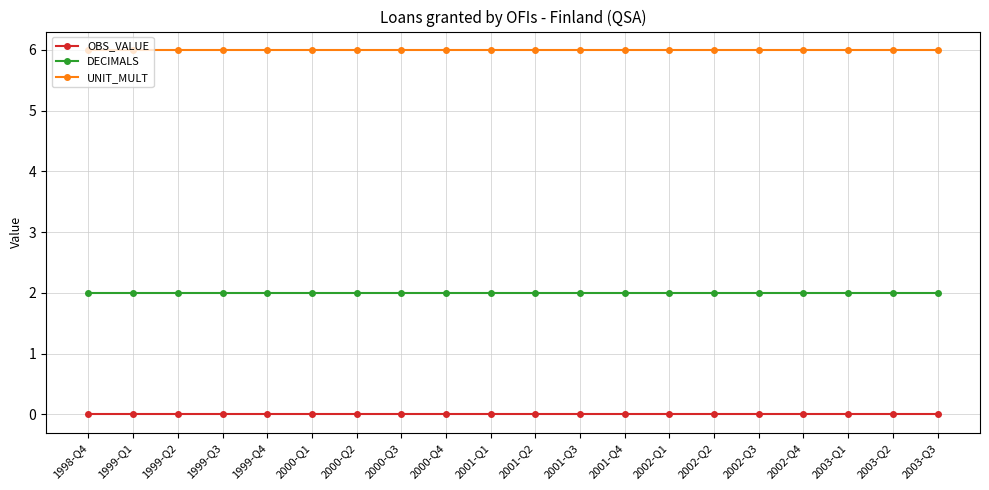

The value of OBS_VALUE at 1999-Q2 is 0. True or false?

True